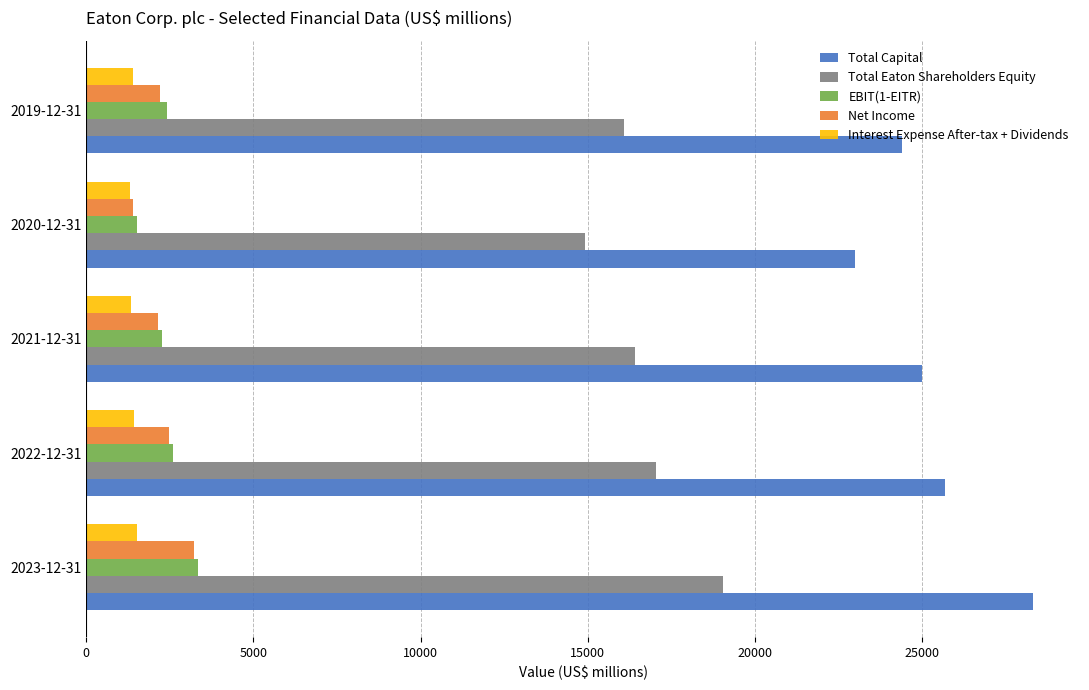

At how many categories does at least one series exceed 14402?

5